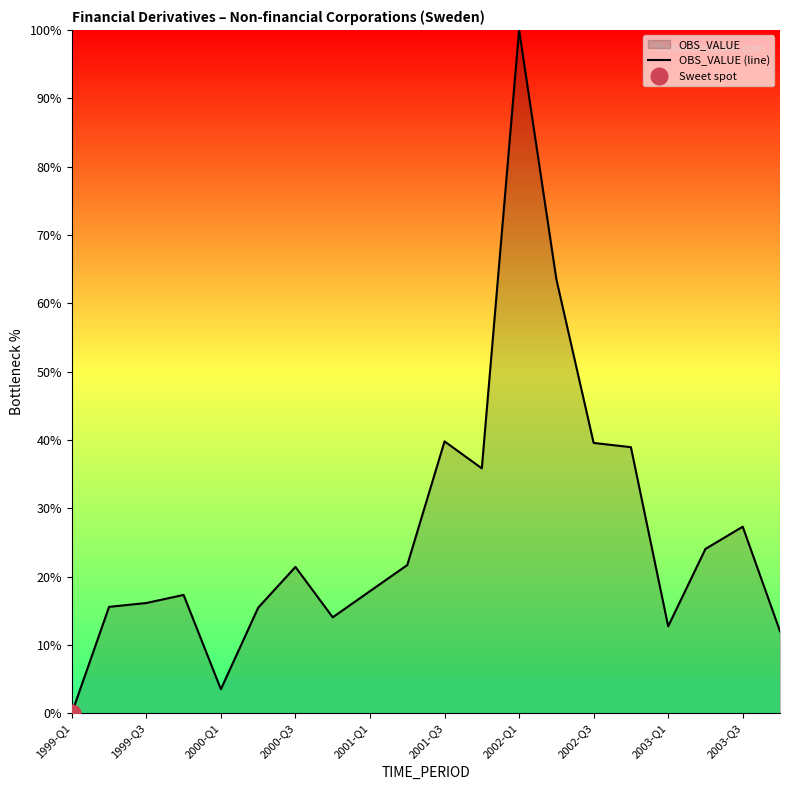

Which category has the highest value in the OBS_VALUE (line) series?

2002-Q1